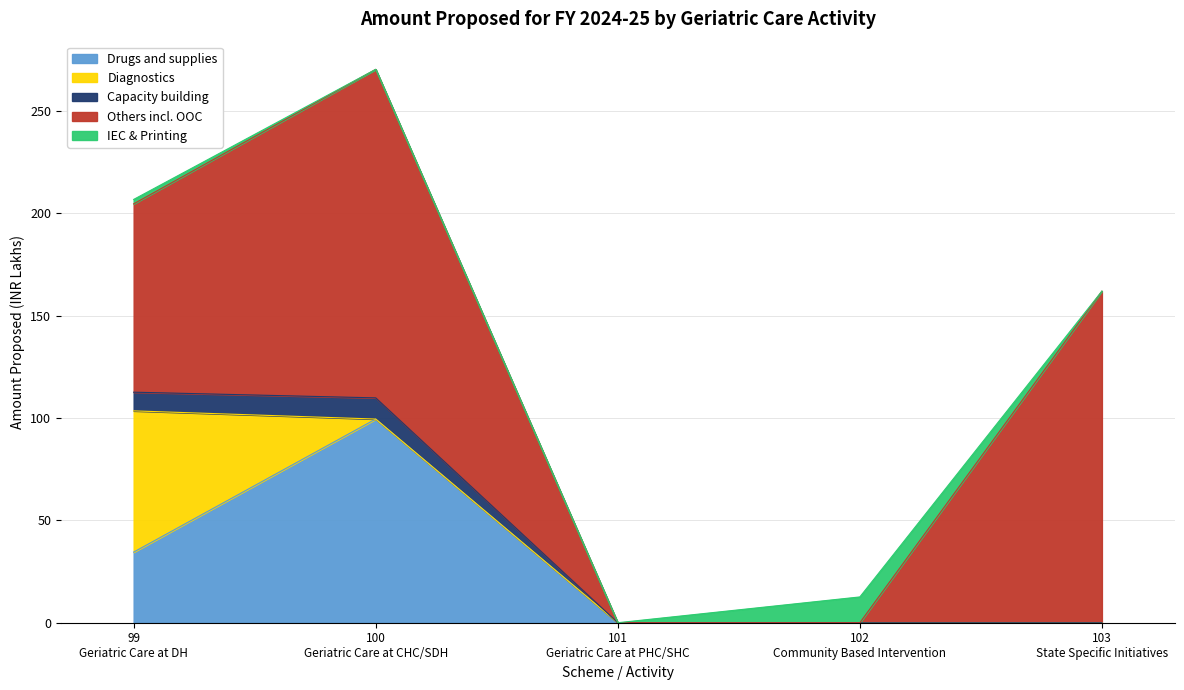

True or false: Others incl. OOC has a value of 36.3 at 99
Geriatric Care at DH.

False